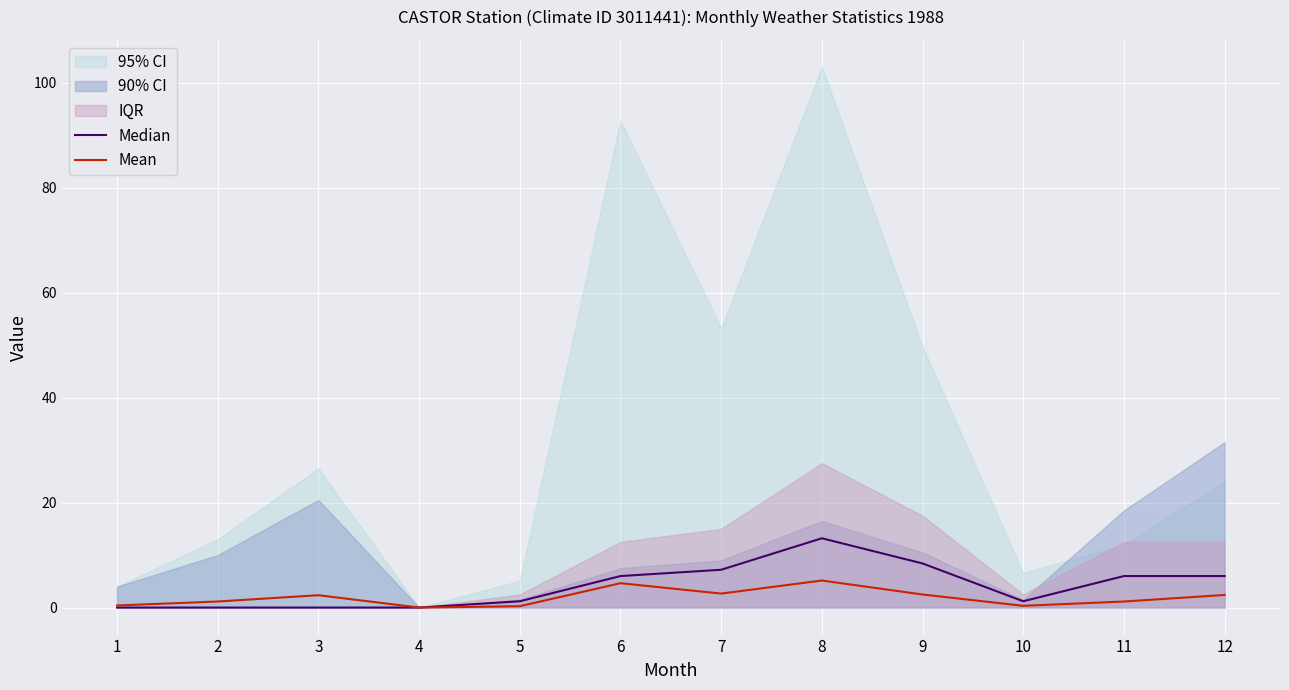

True or false: Mean has more than 0 interior local peaks.

True